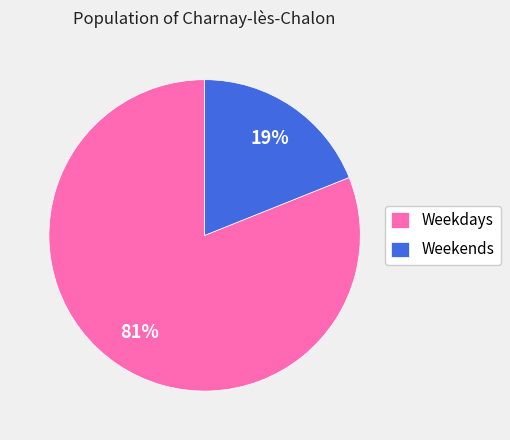

Is there any slice that represents more than half of the pie?

Yes